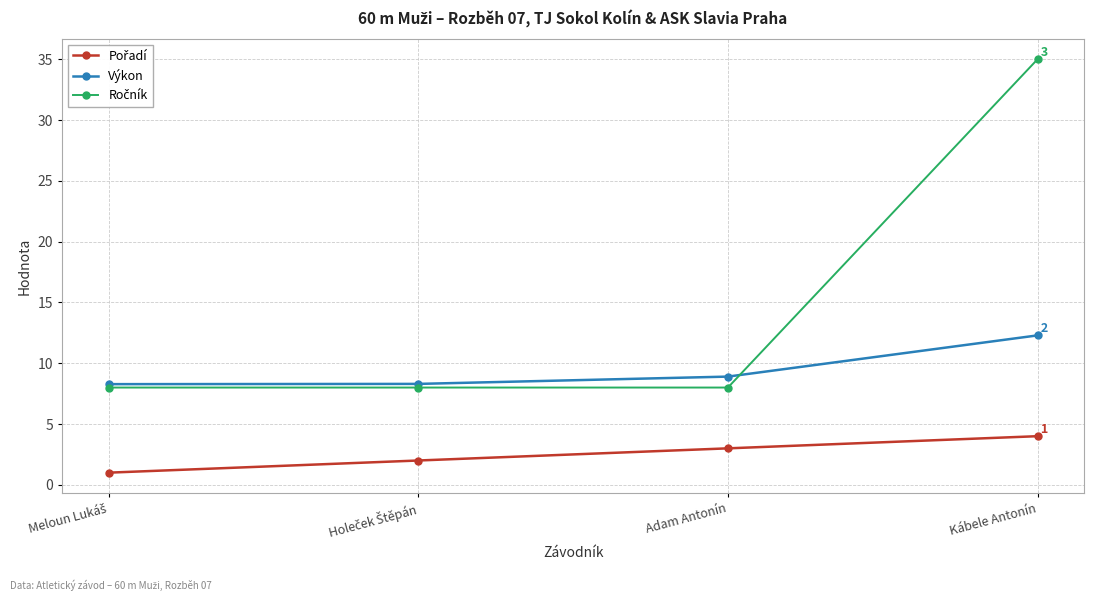

True or false: Výkon has more than 2 points higher than both neighbors.

False